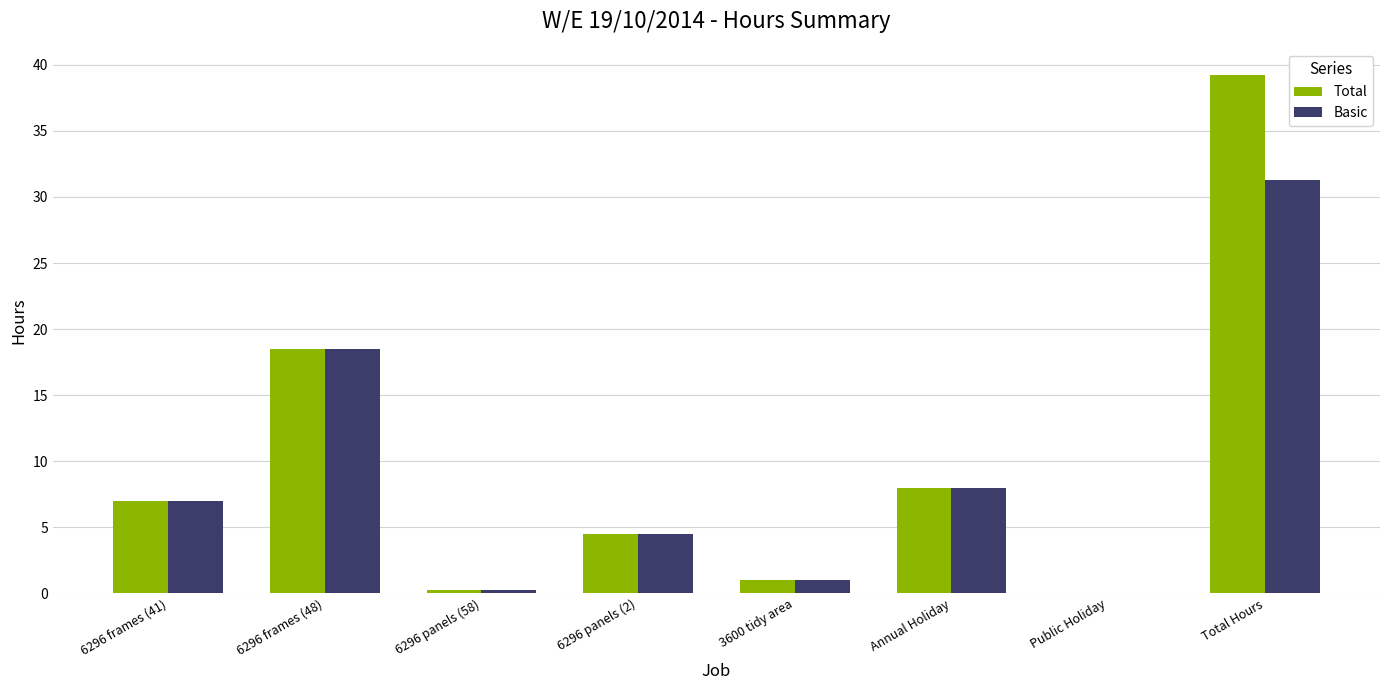

At which label does Total reach its peak?

Total Hours